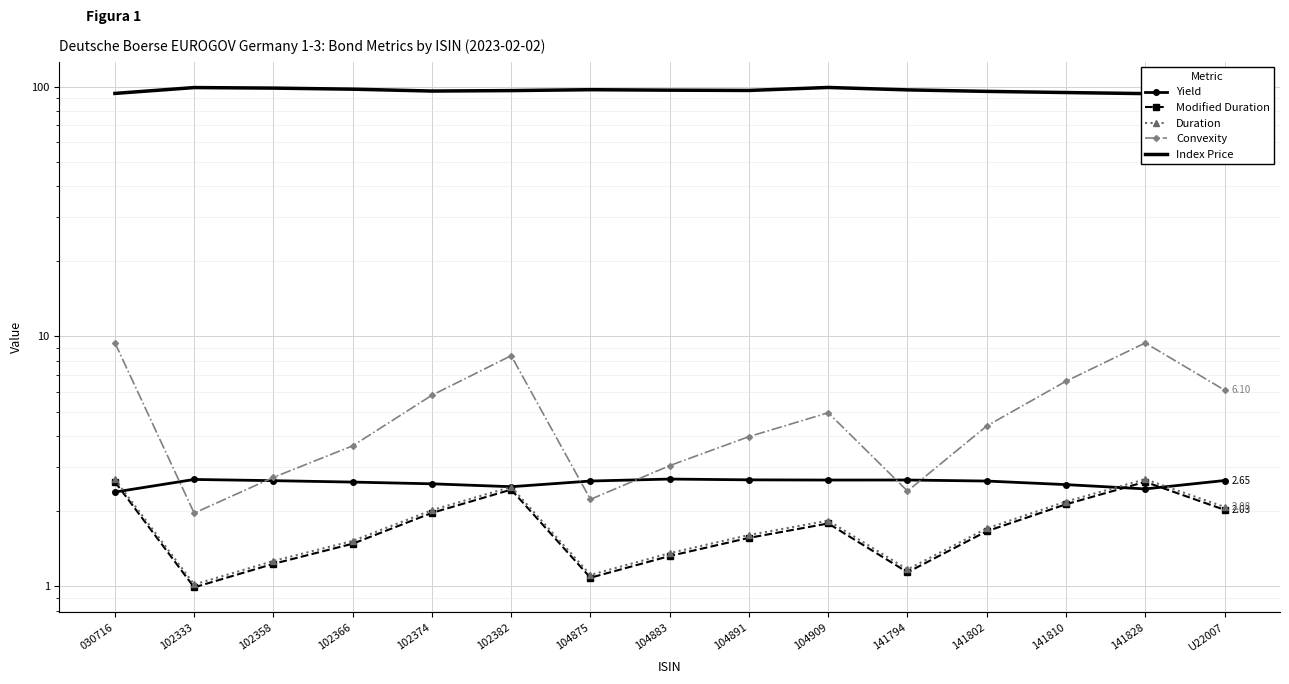

Which category has the highest value in the Duration series?

030716